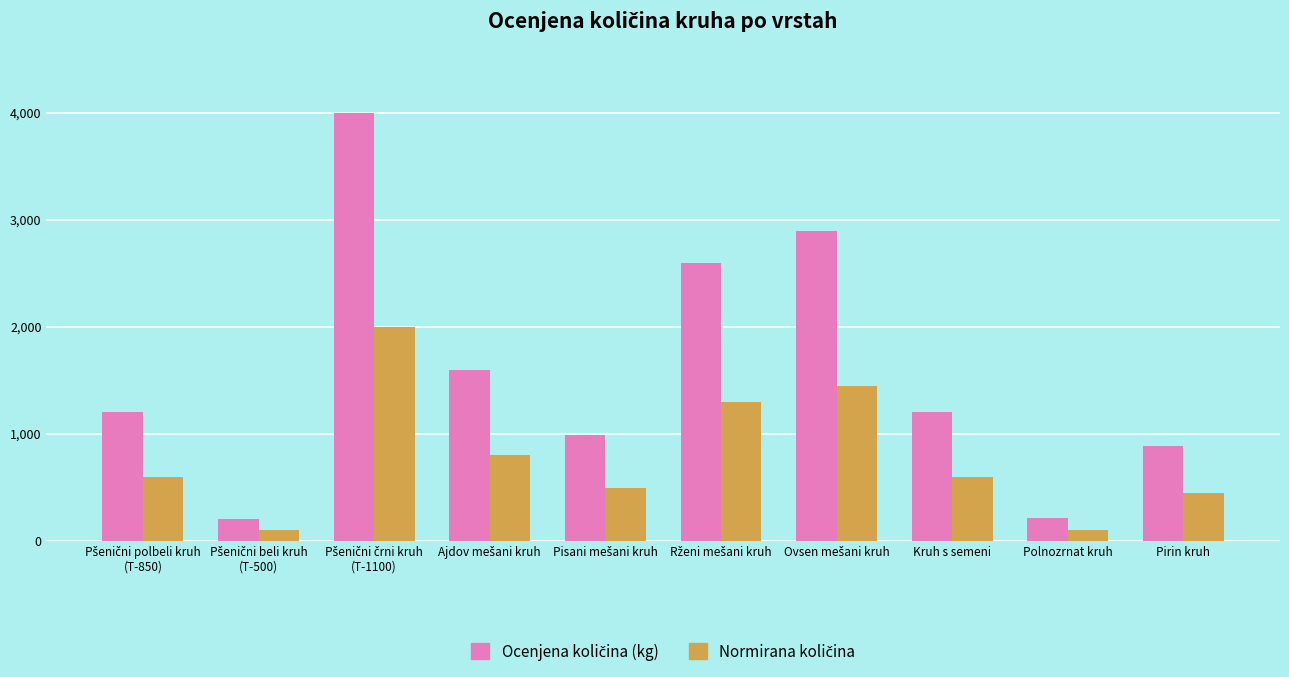

What is the greatest value displayed?

4000